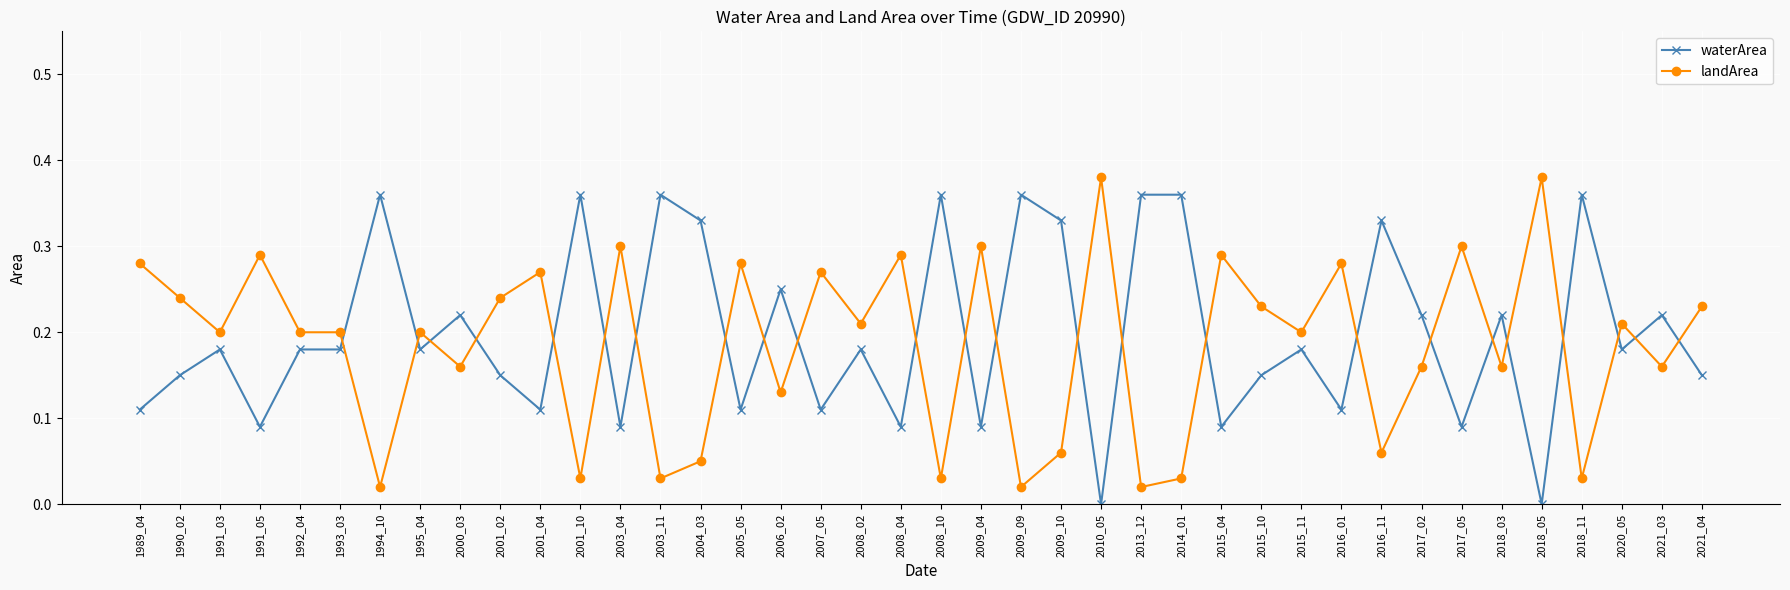

Is the value of waterArea at 2021_04 greater than the value of landArea at 2020_05?

No